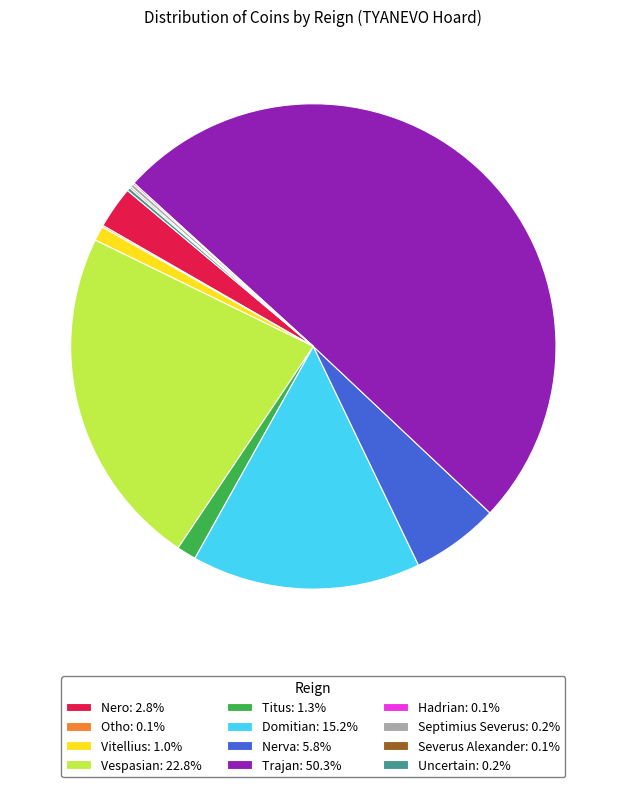

Between Titus and Domitian, which is larger?

Domitian